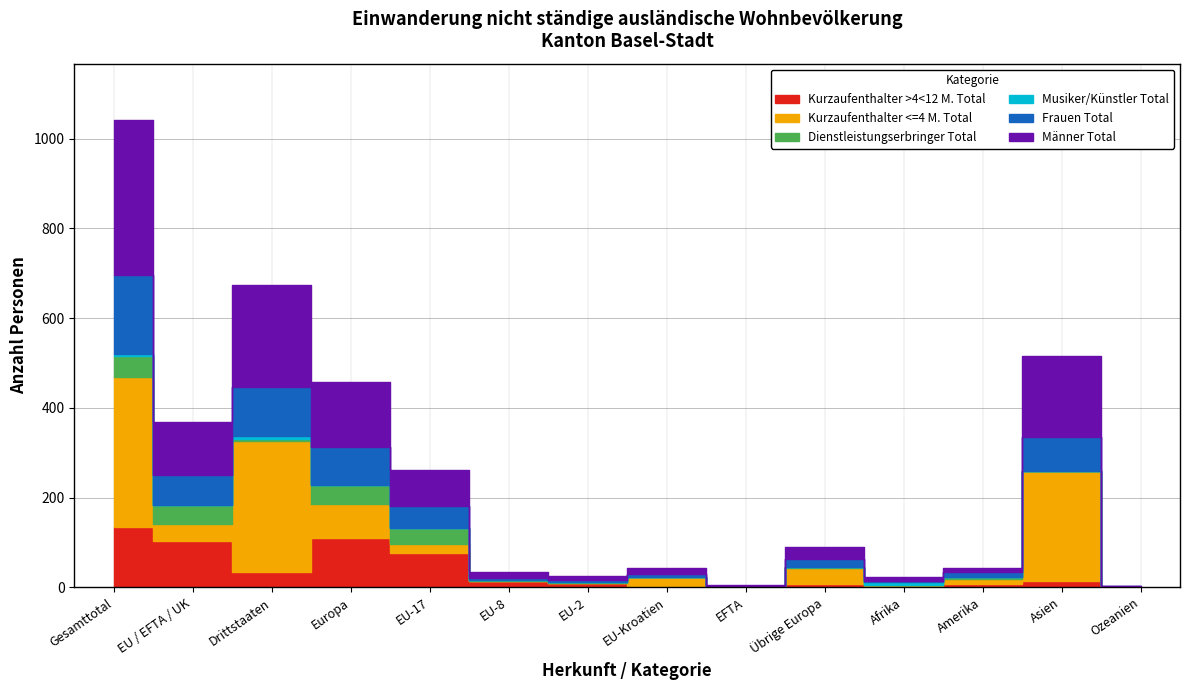

At which label does Kurzaufenthalter >4<12 M. Total reach its peak?

Gesamttotal